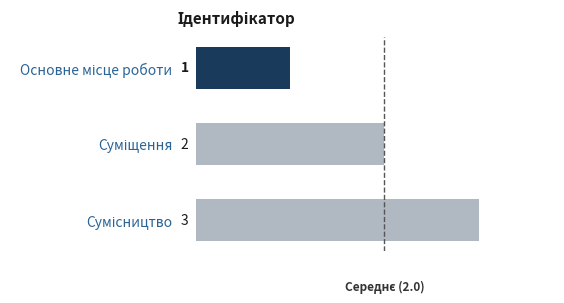

Count the values in the range 1 to 3.

3